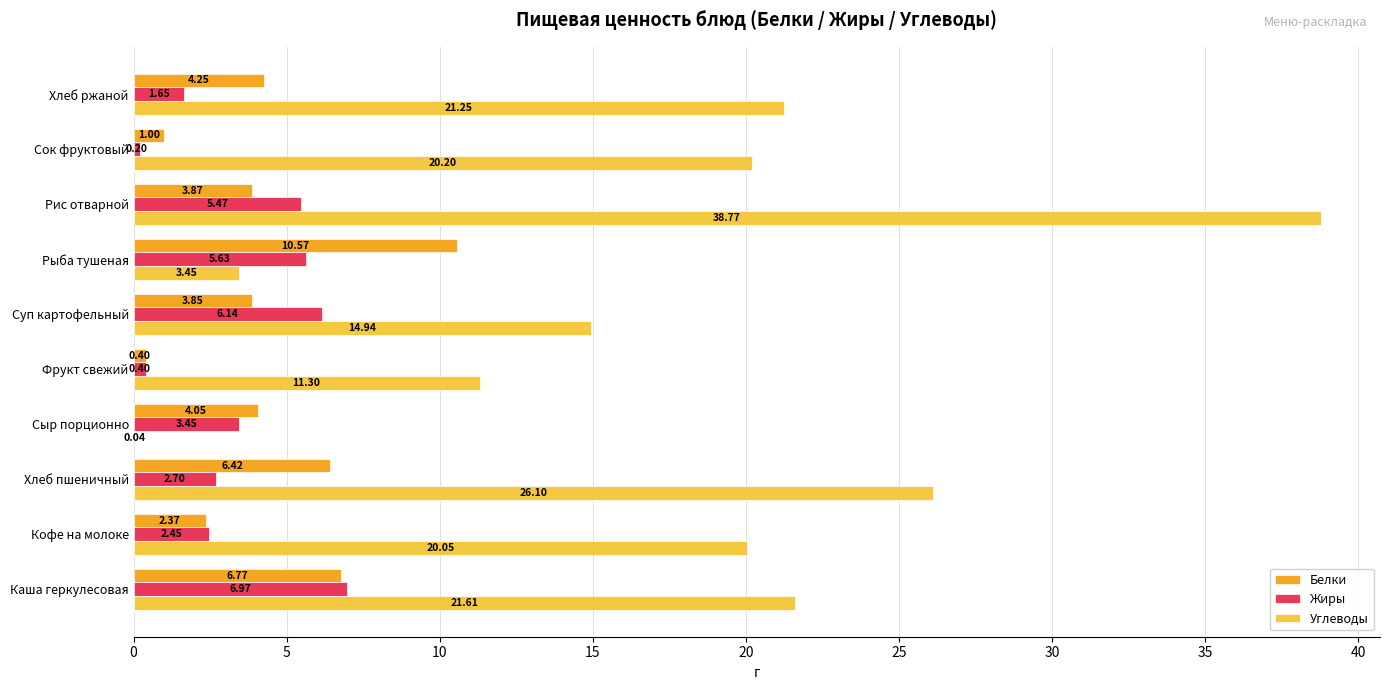

Which series changed the most between Фрукт свежий and Хлеб ржаной?

Углеводы